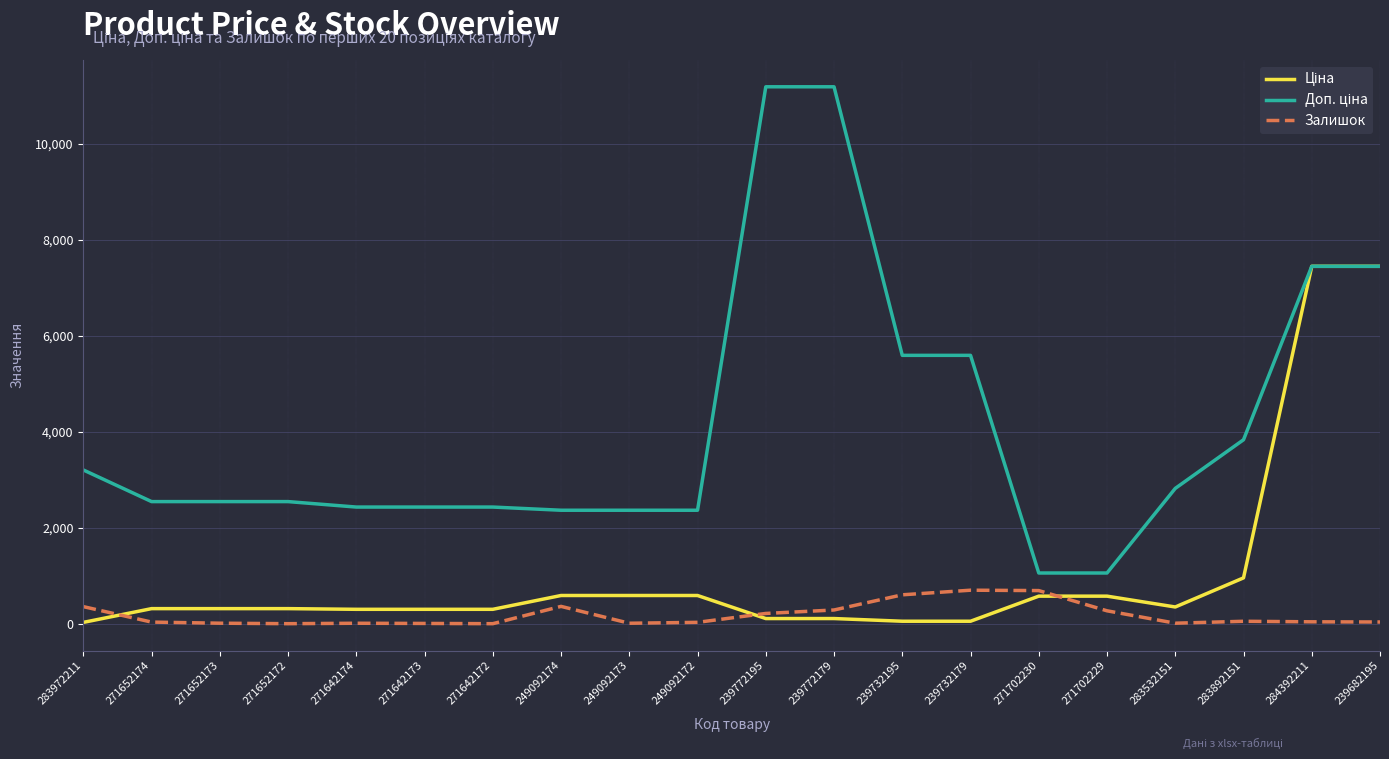

True or false: Залишок has a value of 5.0 at 271642172.

True